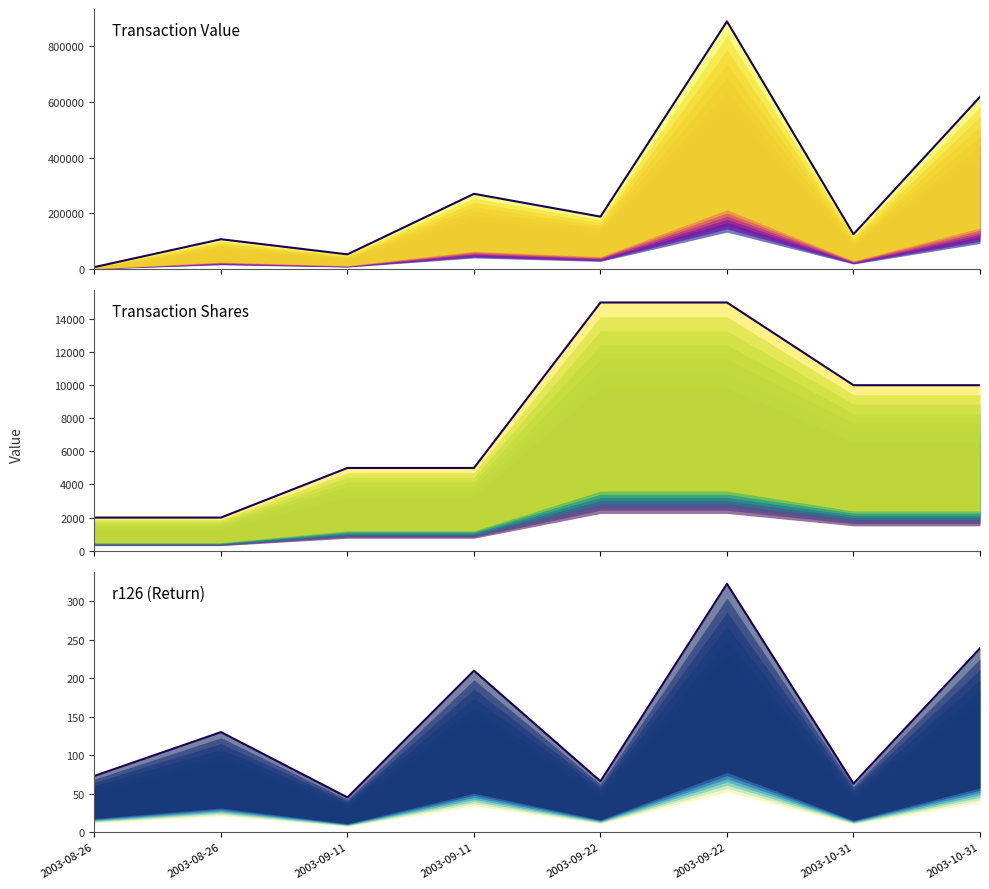

True or false: Transaction Value and r126 (Return) cross at least once.

False